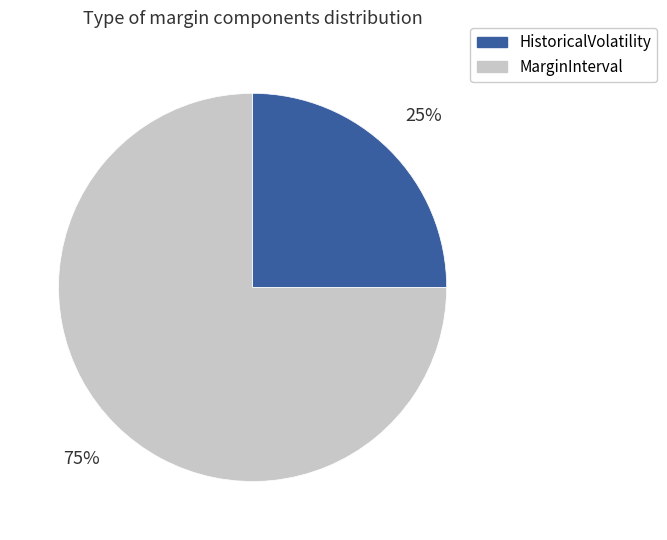

The MarginInterval slice represents 88% of the pie. True or false?

False